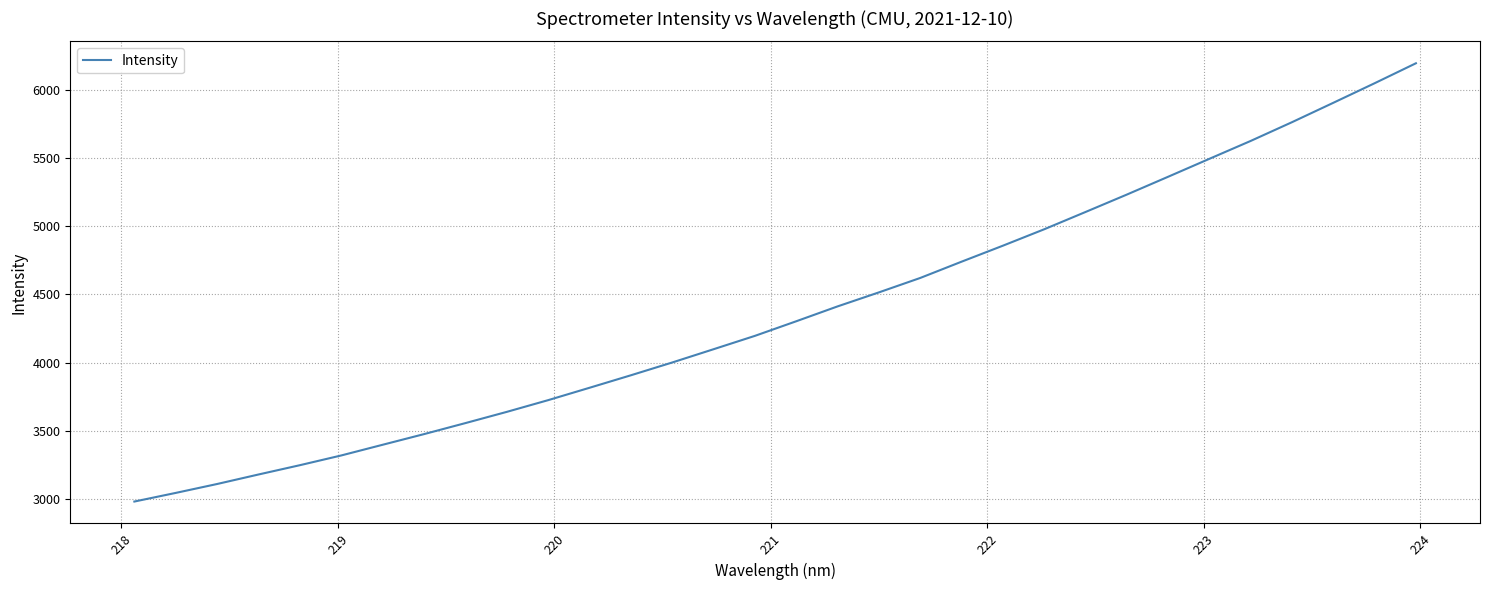

What is the minimum value shown in the chart?

2982.5